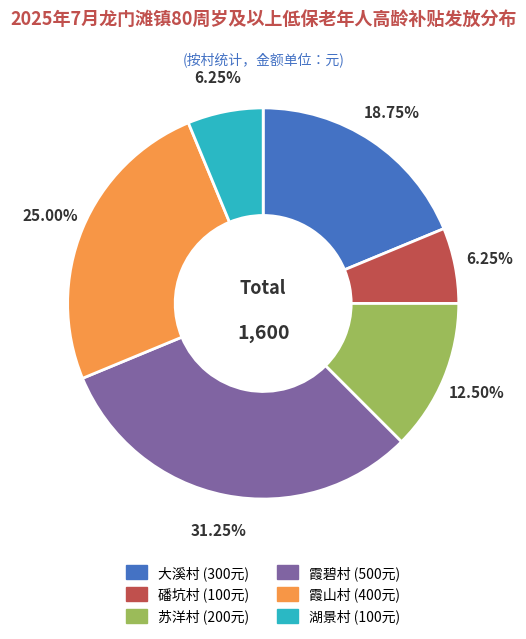

Count the number of slices in the pie.

6